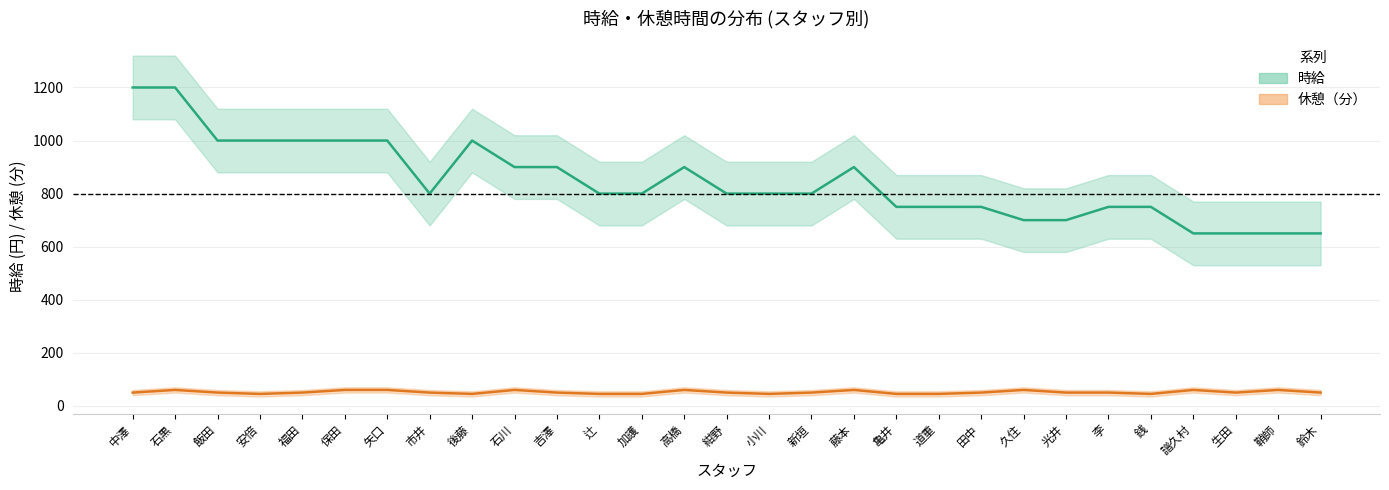

How many values in the 時給 (中央値) series exceed 800?

12